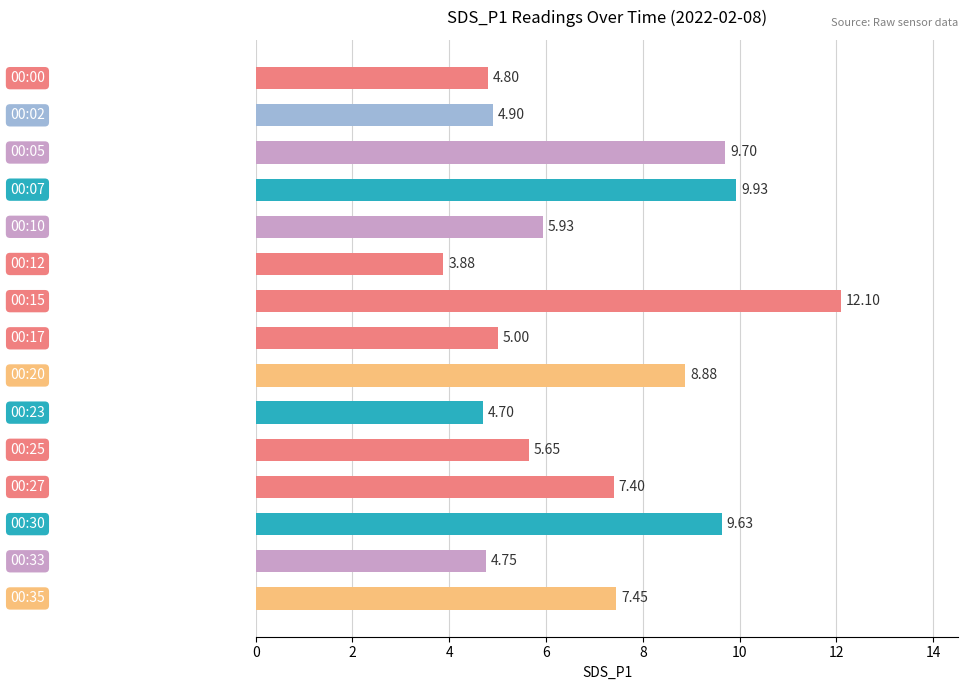

How many values are below 5?

5